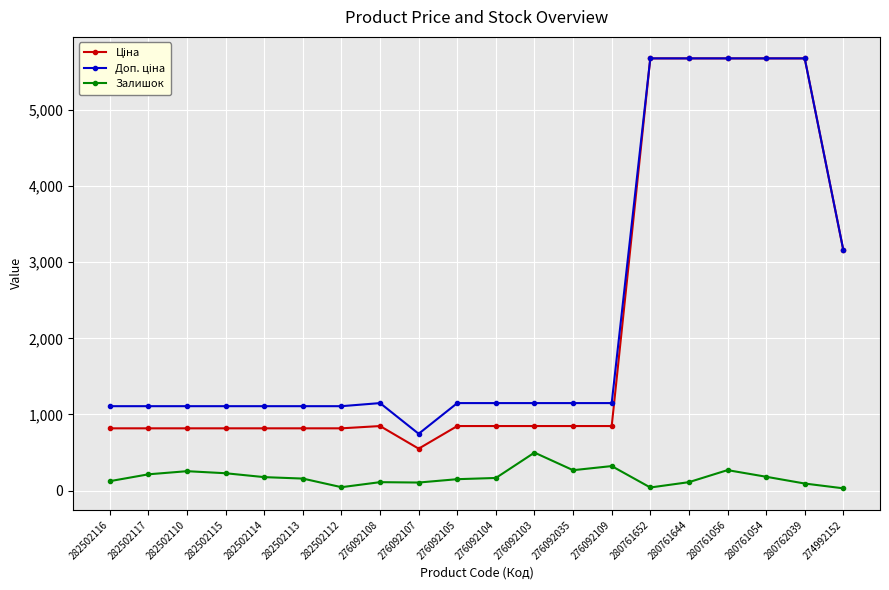

True or false: Залишок has more than 2 points higher than both neighbors.

True